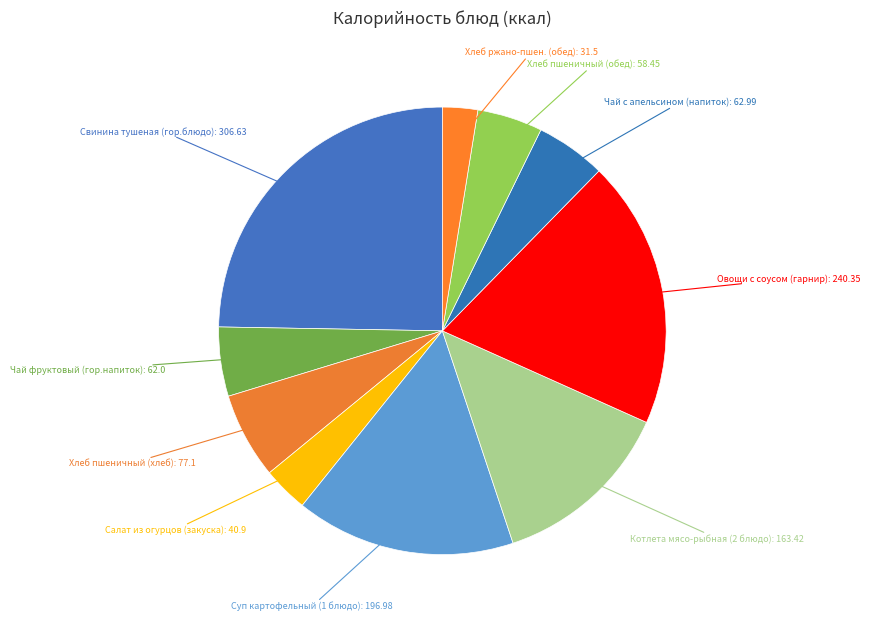

Rank the categories by value from highest to lowest.

Свинина тушеная (гор.блюдо), Овощи с соусом (гарнир), Суп картофельный (1 блюдо), Котлета мясо-рыбная (2 блюдо), Хлеб пшеничный (хлеб), Чай с апельсином (напиток), Чай фруктовый (гор.напиток), Хлеб пшеничный (обед), Салат из огурцов (закуска), Хлеб ржано-пшен. (обед)